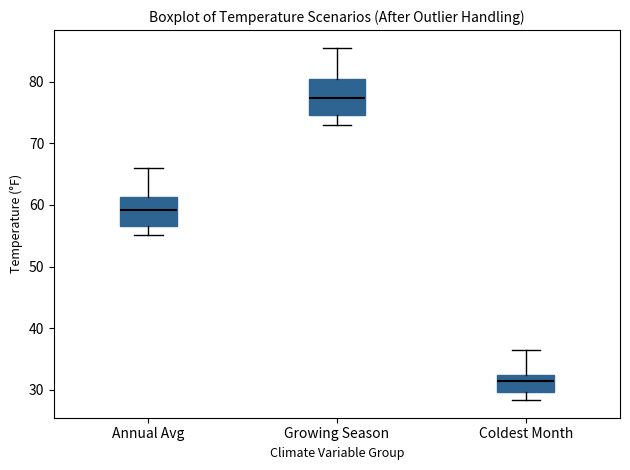

Reading left to right, transcribe this box plot: for each box, give where its median line is, the range the box spans, and where its two whiskers end, as read against the y-axis. The values are not printed on the chart, so give them approximately, as read against the axis.

Annual Avg: median 59, box 57 to 61, whiskers 55 to 66
Growing Season: median 77, box 75 to 80, whiskers 73 to 85
Coldest Month: median 31, box 30 to 32, whiskers 28 to 36